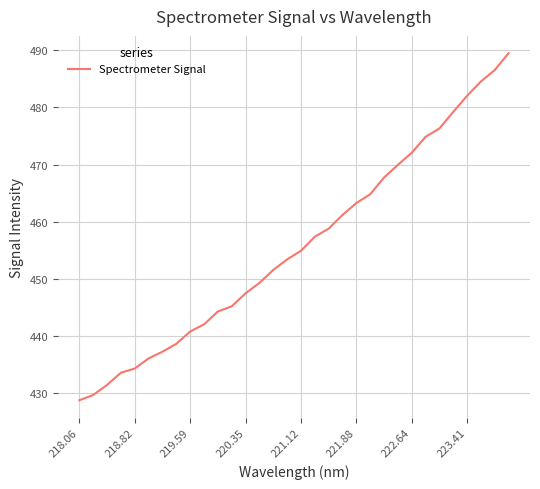

What is the smallest value displayed?

428.8